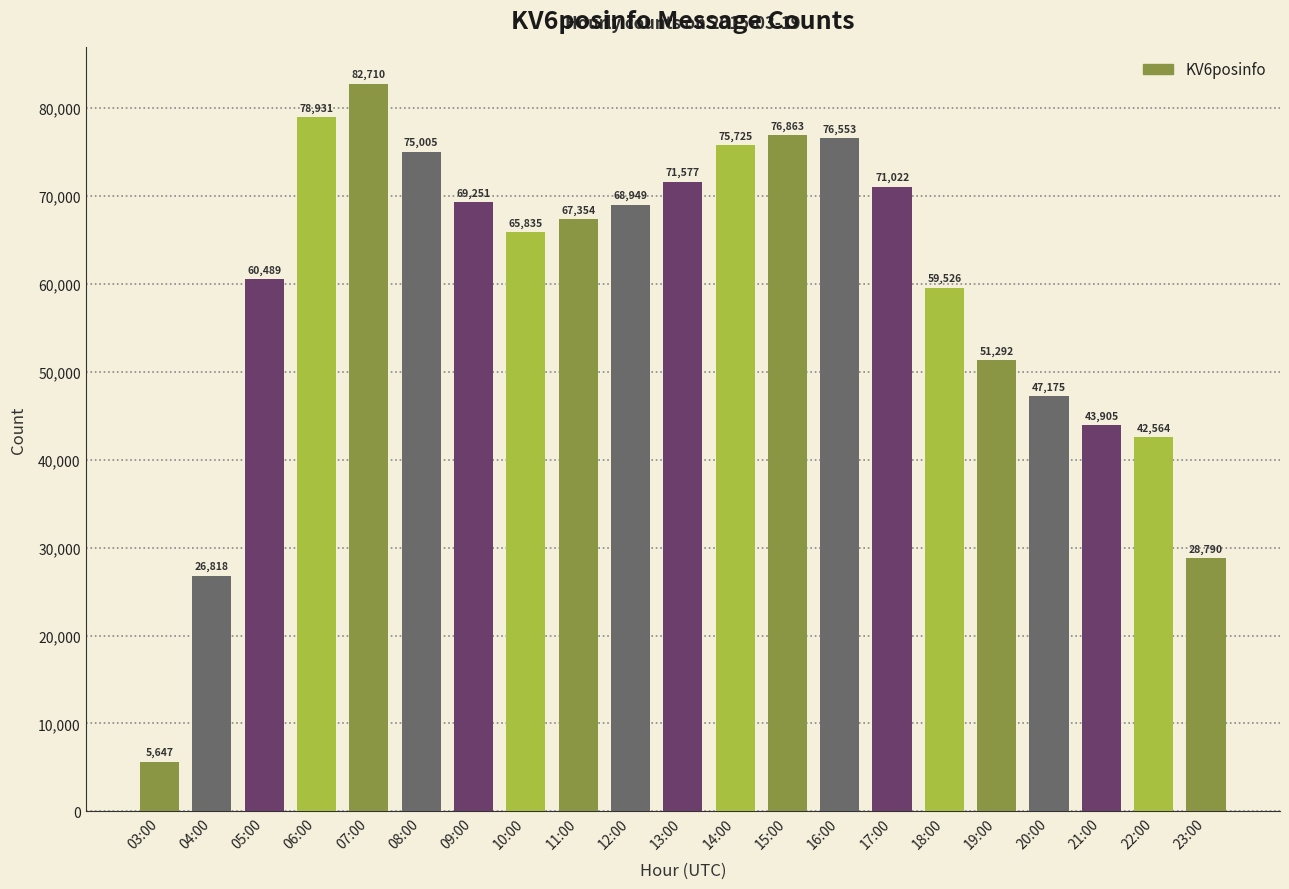

Where is the data nearest to the value 44178?

21:00